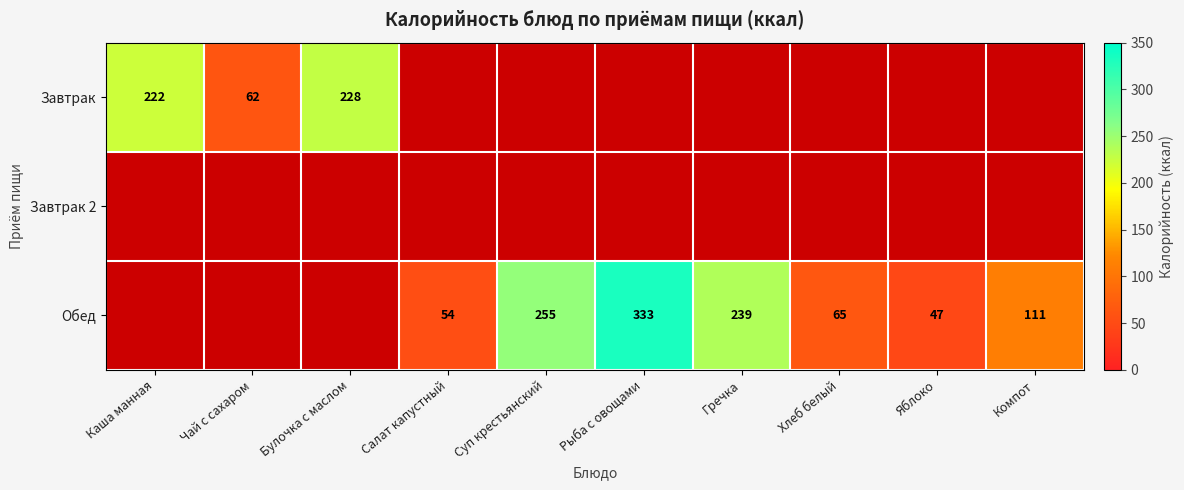

The Завтрак series shows 316 at Каша манная. True or false?

False